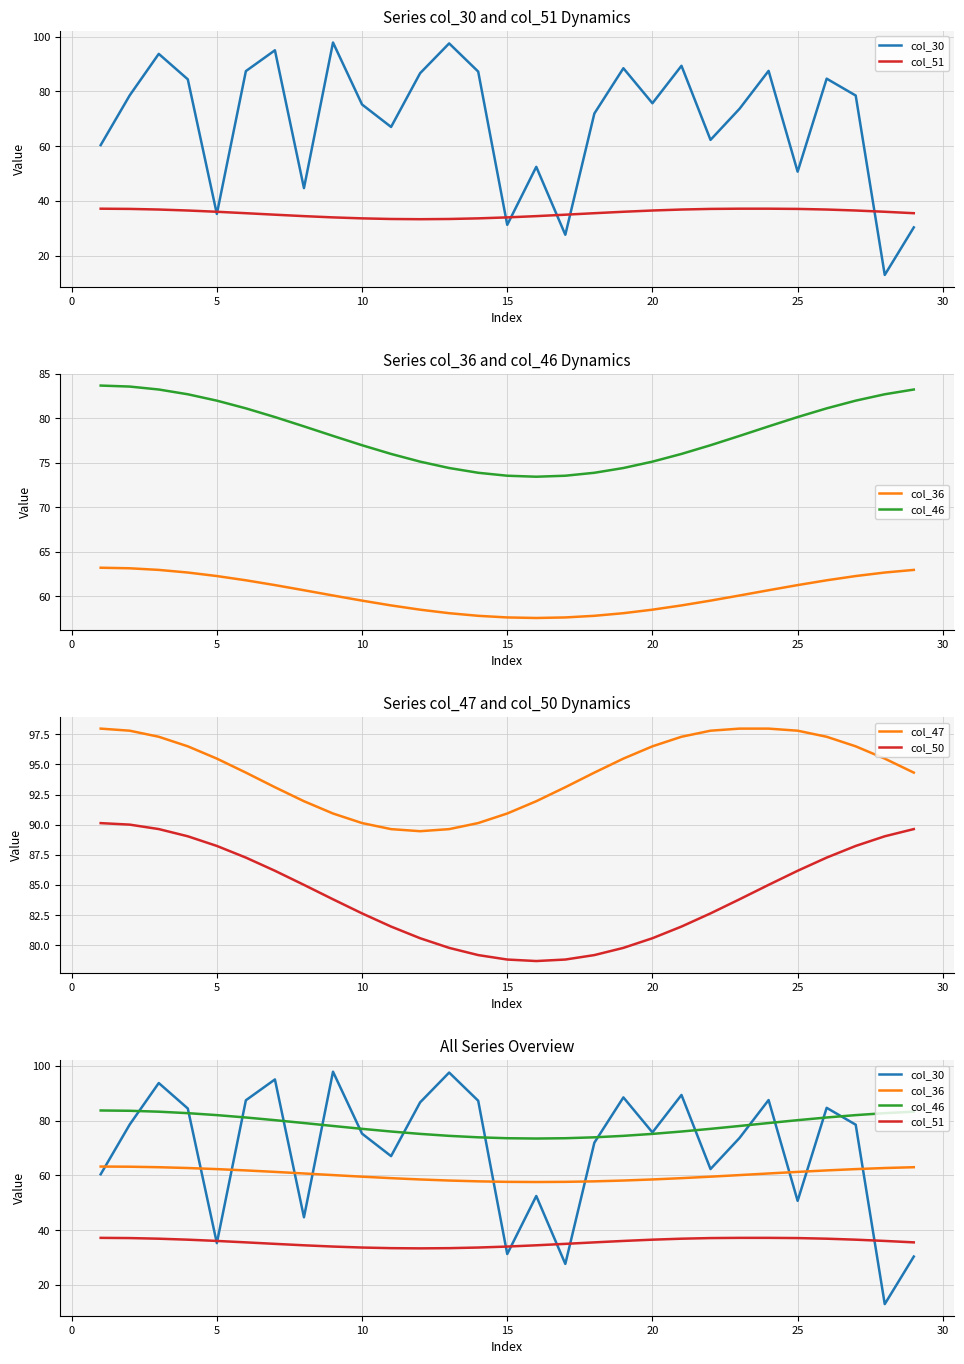

What is the lowest value of the col_30 series?

13.0